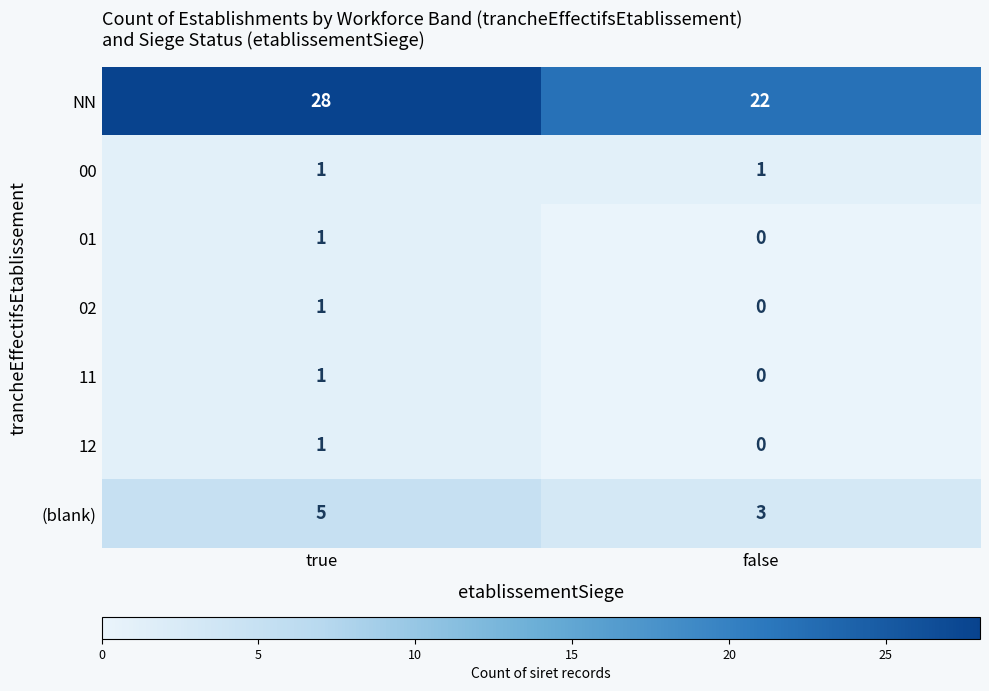

What is the sum of the (blank) values at false and true?

8